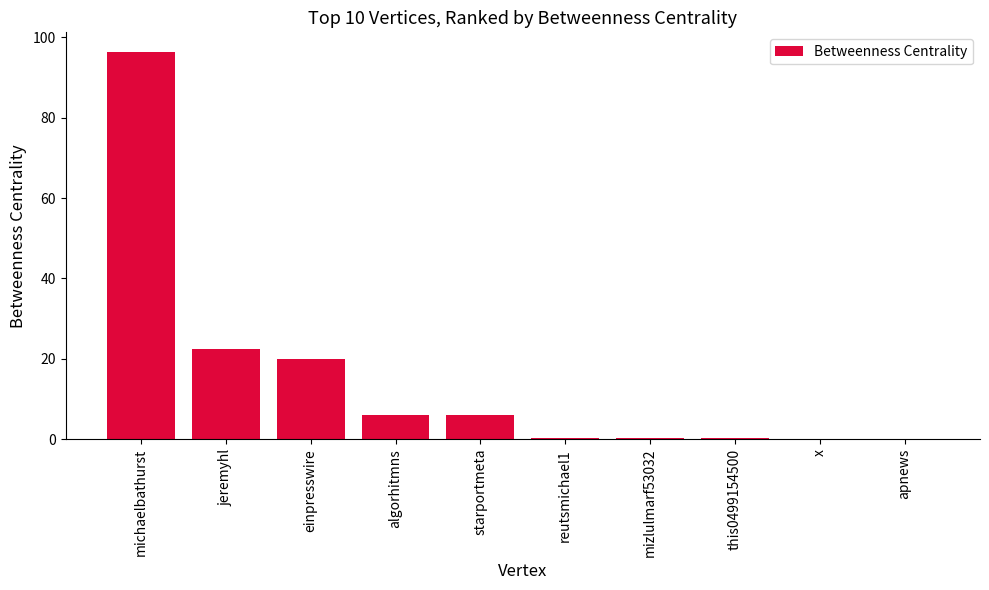

Where does the data first go above 6?

michaelbathurst